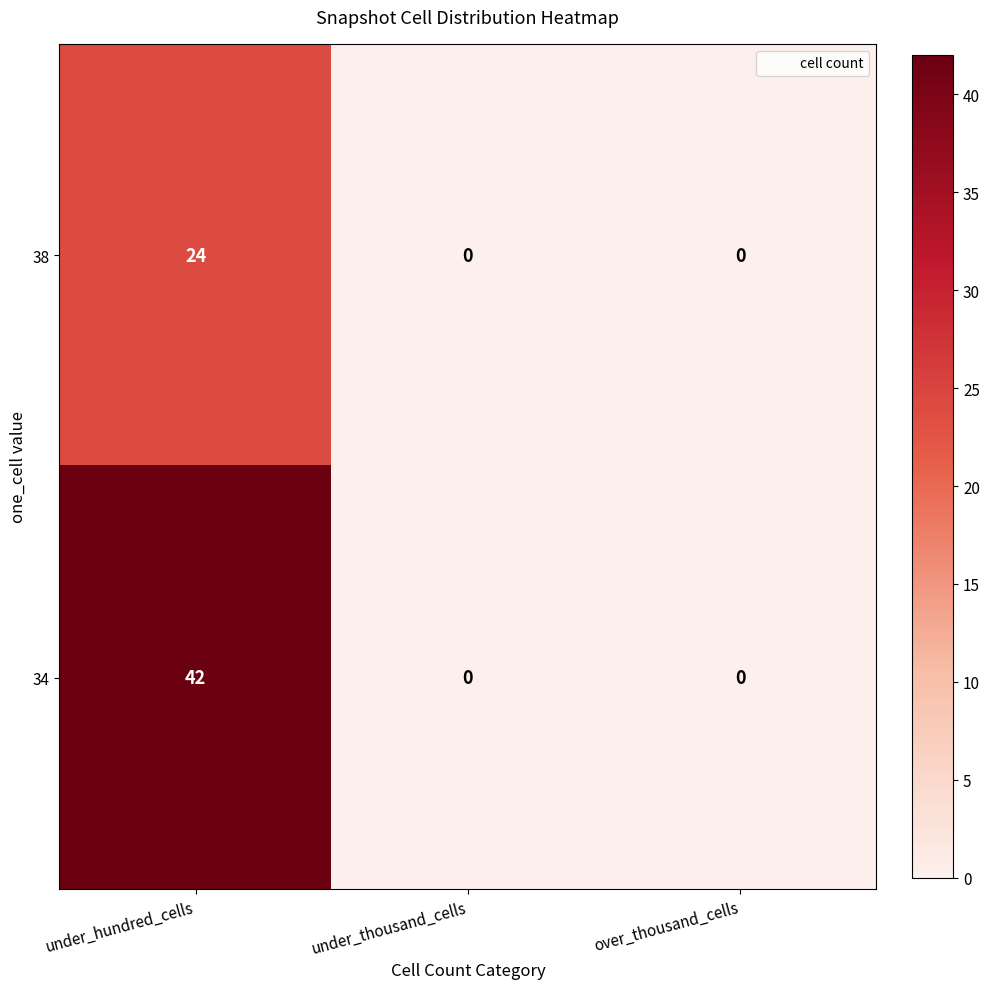

True or false: 34 has a value of 0 at under_thousand_cells.

True